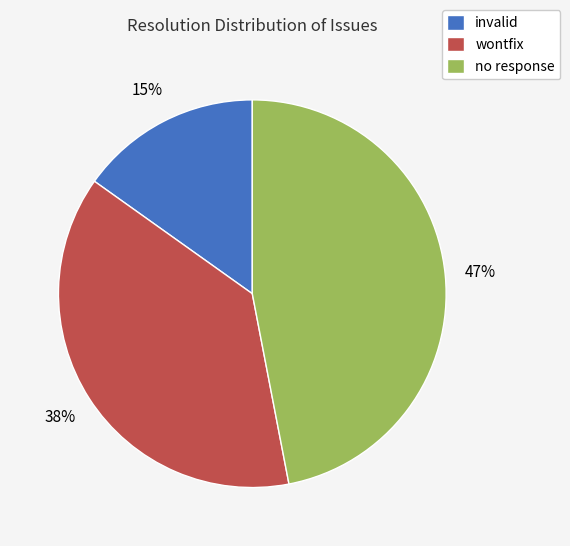

Count the number of slices in the pie.

3